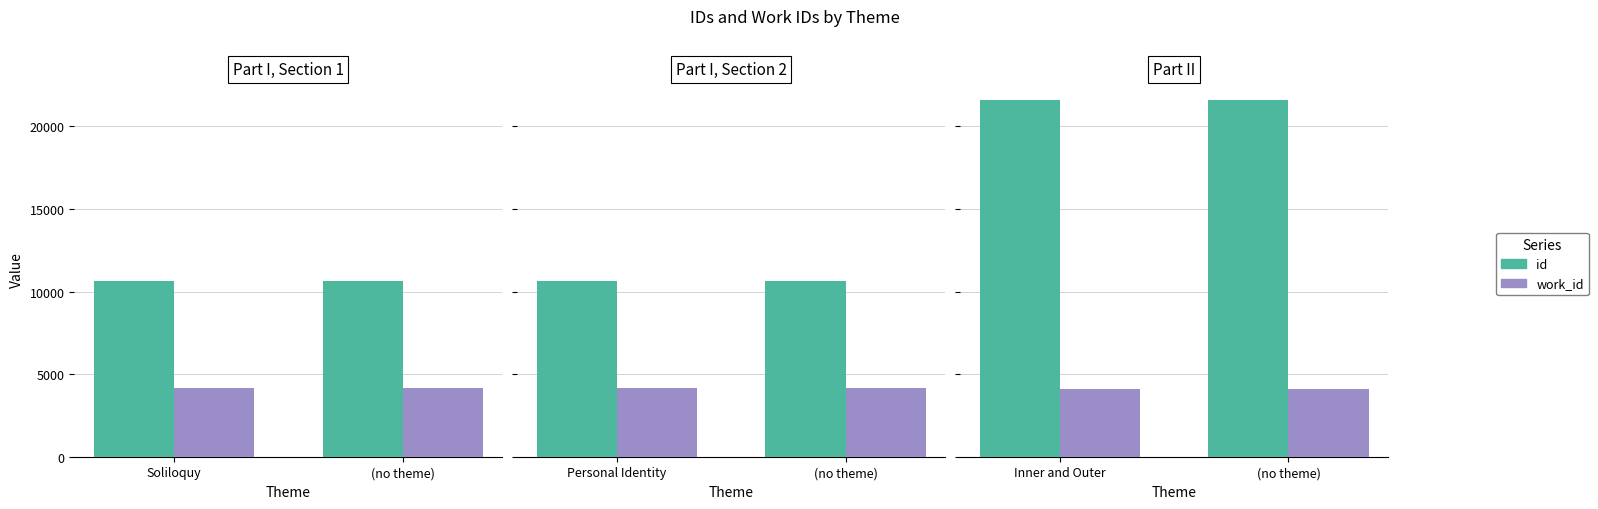

Which series changed the most between Inner and Outer and (no theme)?

id